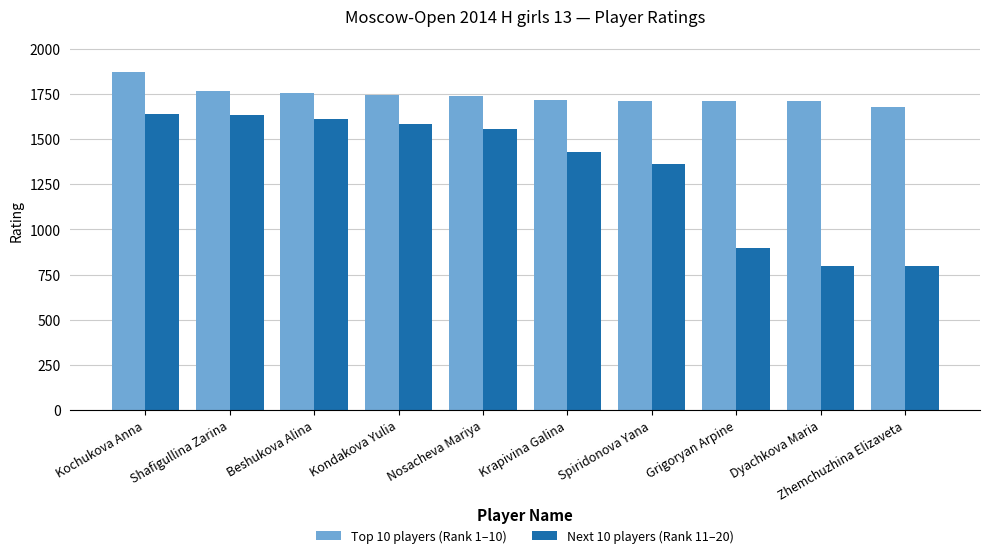

The Next 10 players (Rank 11–20) series shows 2414 at Beshukova Alina. True or false?

False